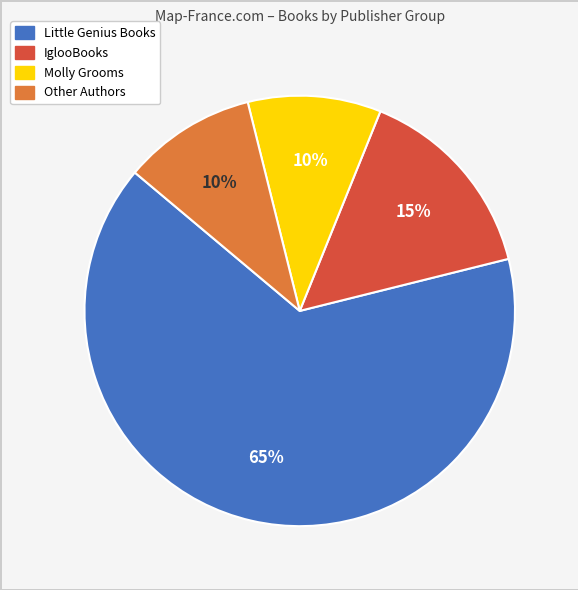

The Little Genius Books slice represents 24% of the pie. True or false?

False